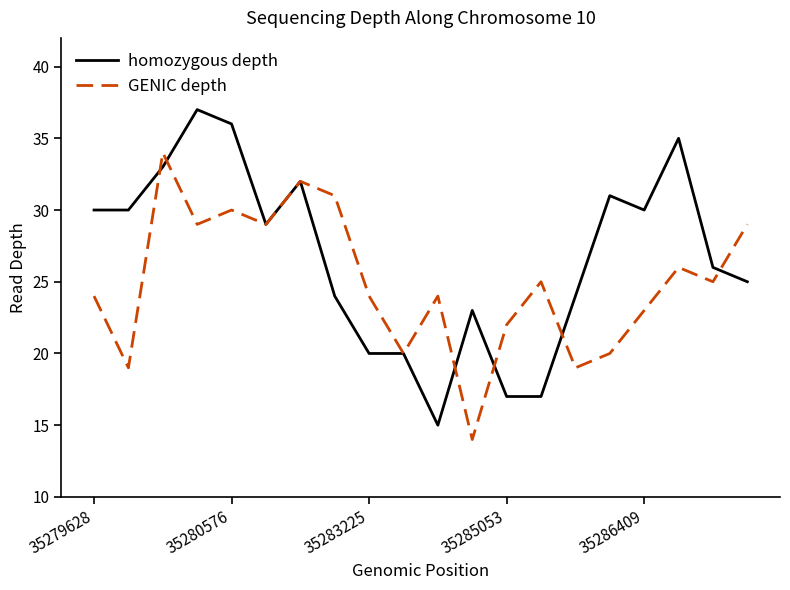

List the series in order of their peak value, highest first.

homozygous depth, GENIC depth